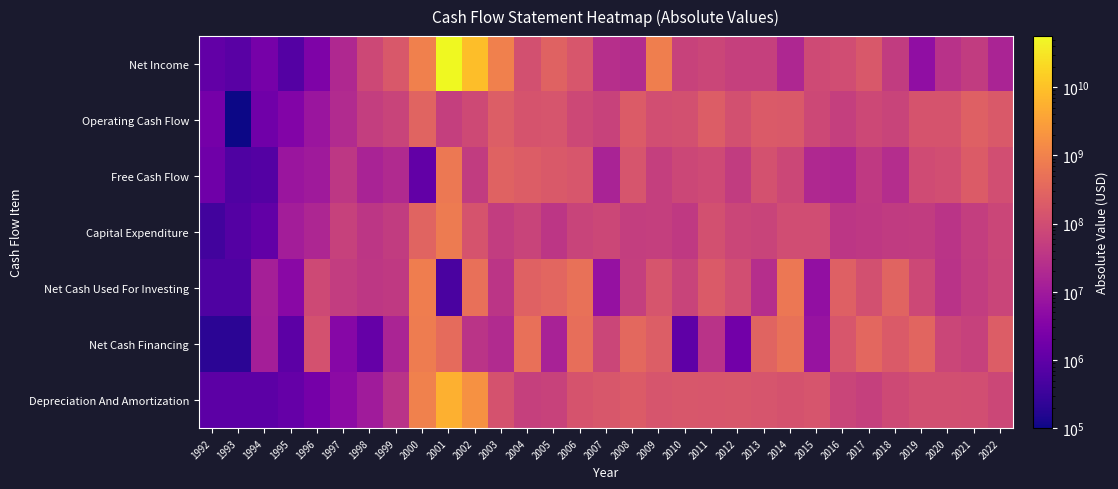

What is the smallest value displayed?

100000